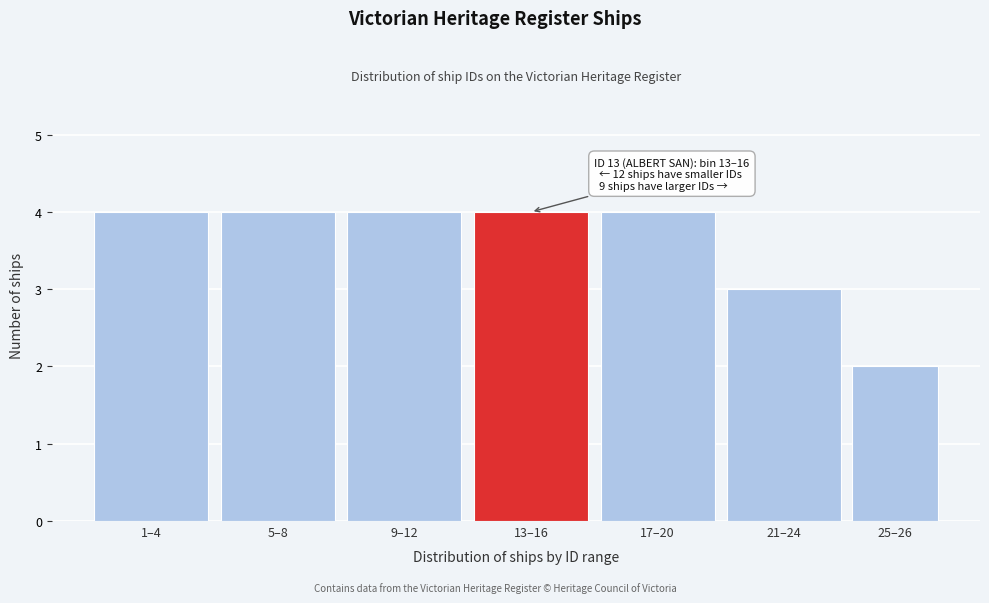

Reading left to right, extract all data points from this chart.

4	4	4	4	4	3	2